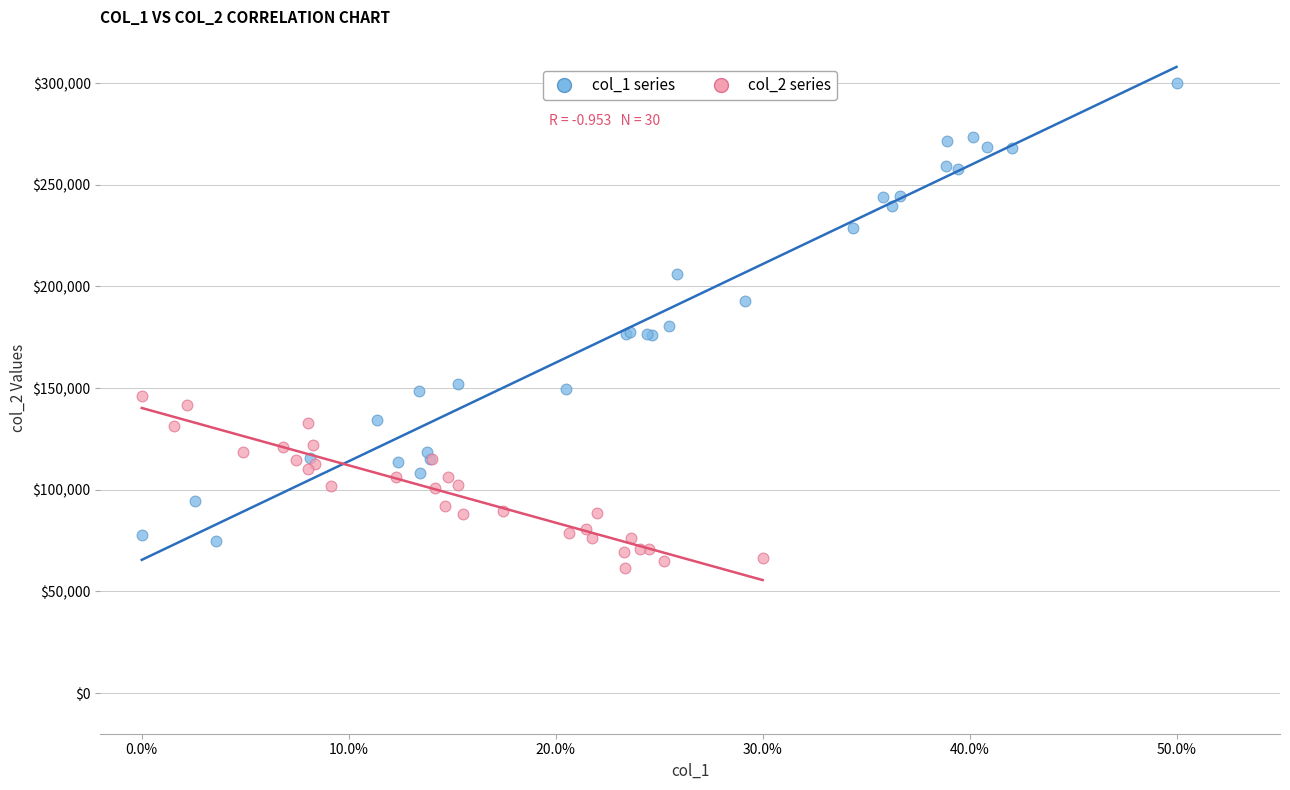

Which series has the largest Y range (max minus min)?

col_1 series